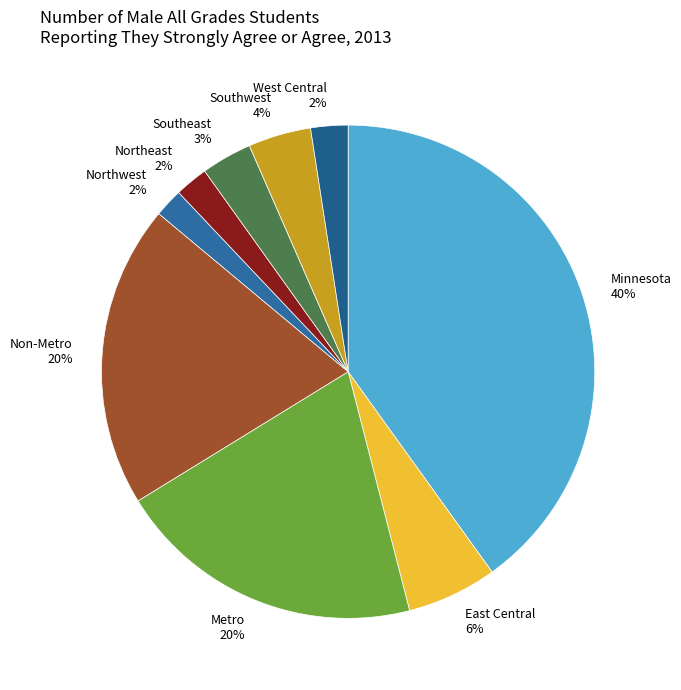

Which category has the biggest portion of the pie?

Minnesota